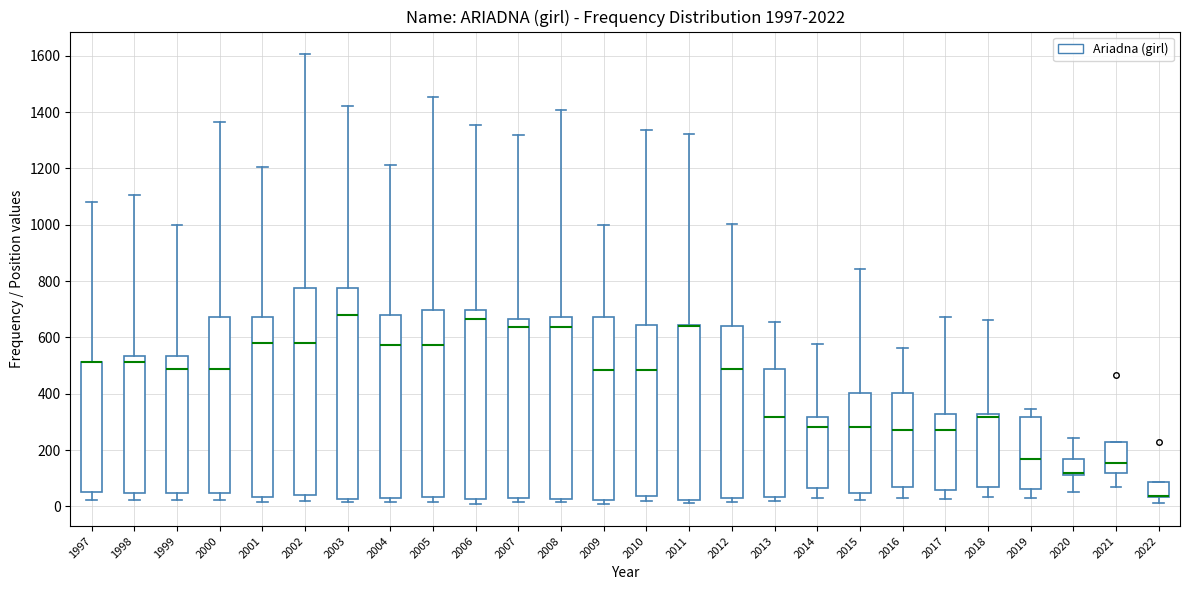

Where does the lower whisker of the box at x = 2016 end on the y-axis? The values are not printed on the chart, so give them approximately, as read against the axis.

40